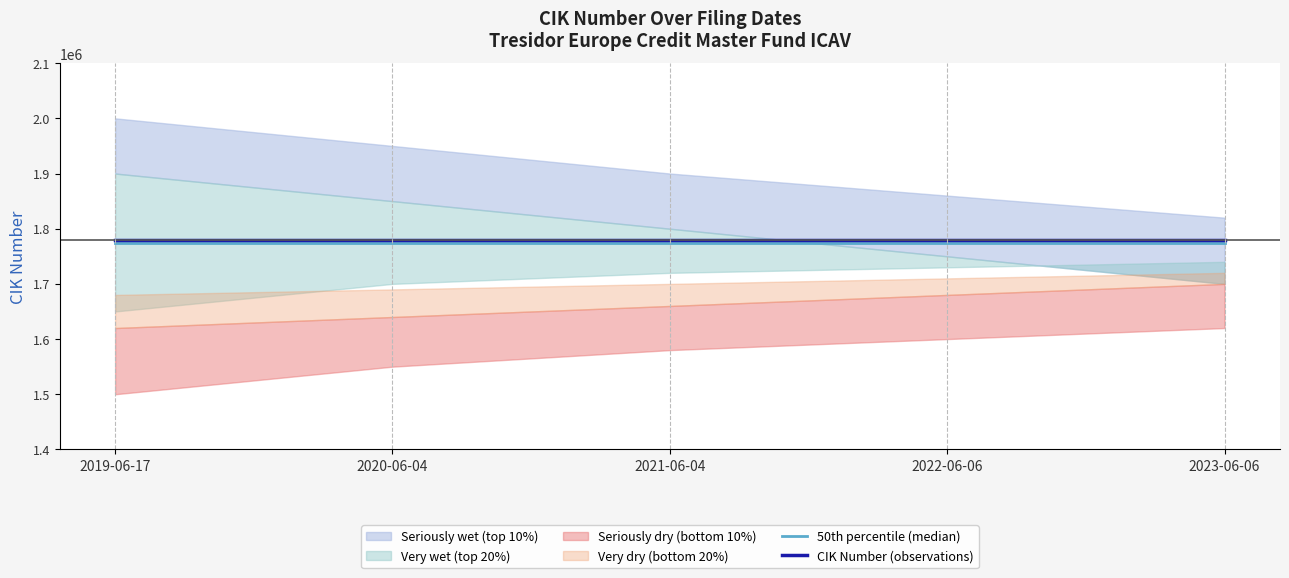

At which label is CIK Number (observations) closest to 1779421?

2019-06-17